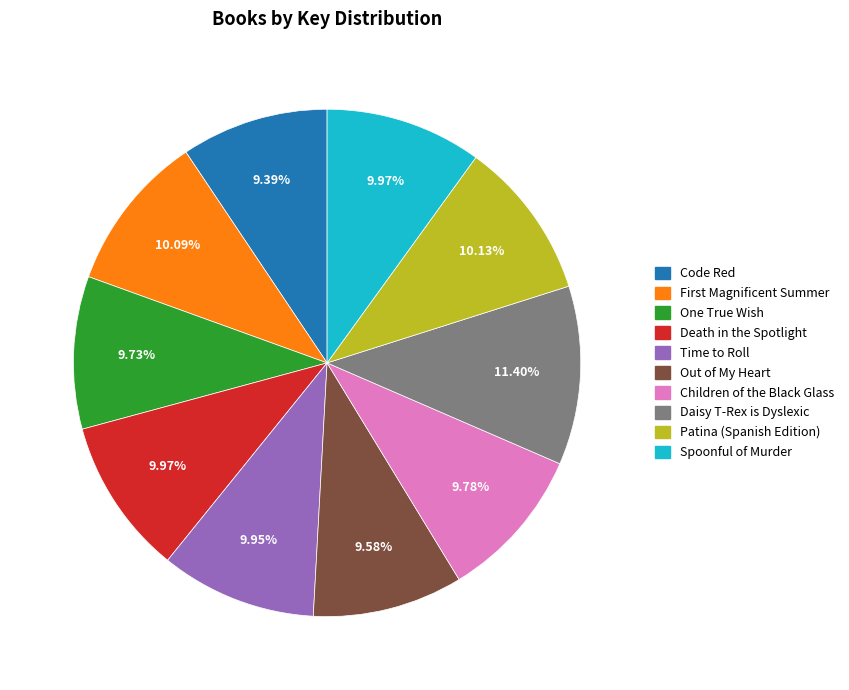

Which category has the biggest portion of the pie?

Daisy T-Rex is Dyslexic